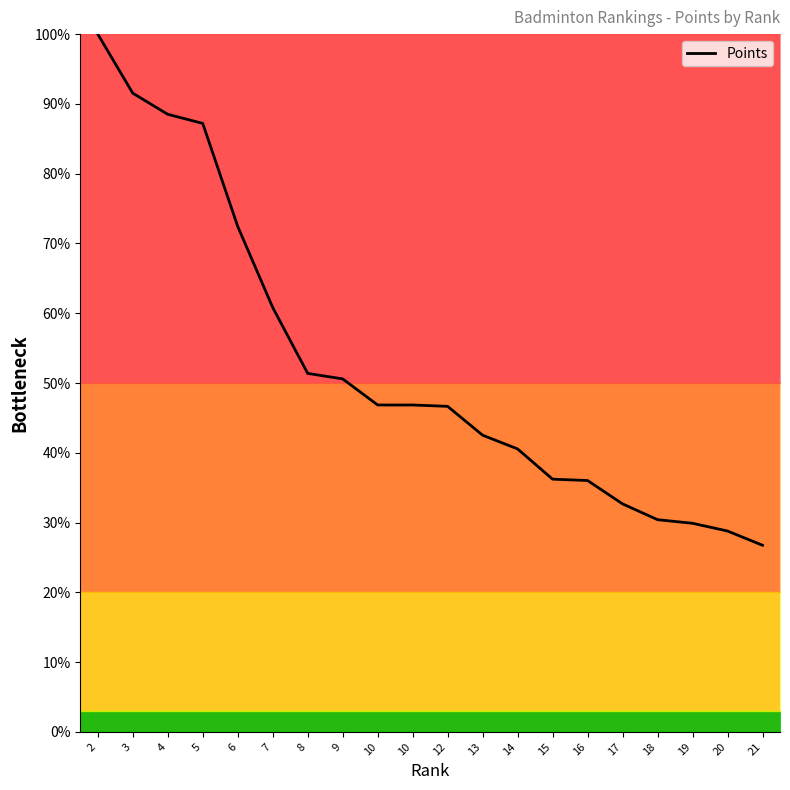

What value does the data have at 13?

42.5